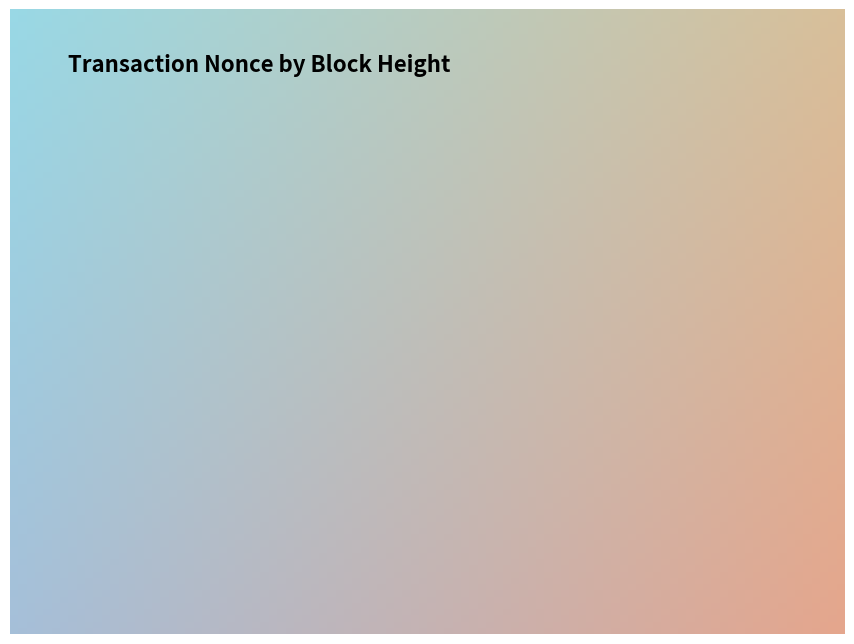

Does any single category account for the majority?

Yes